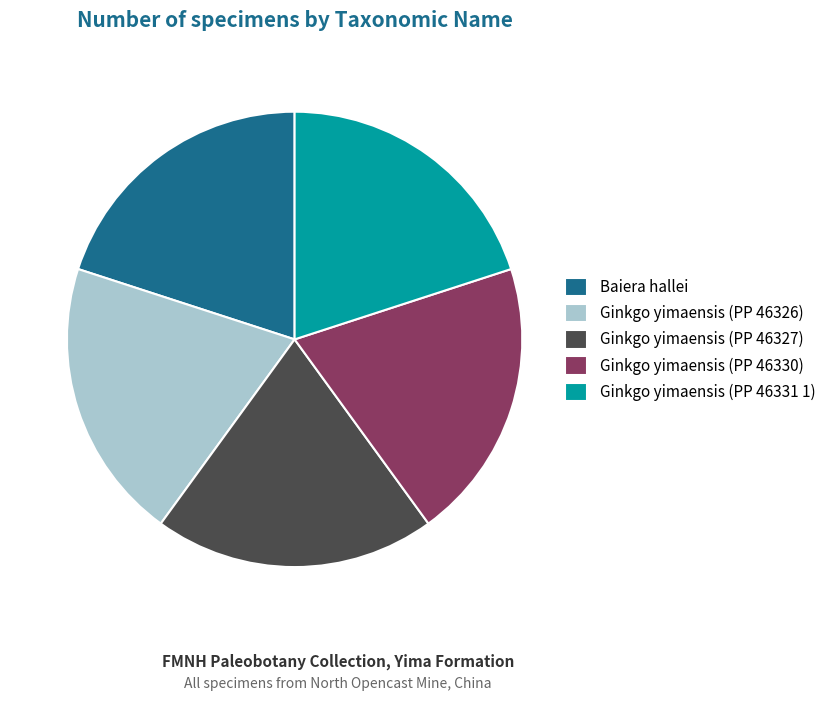

Does any single category account for the majority?

No